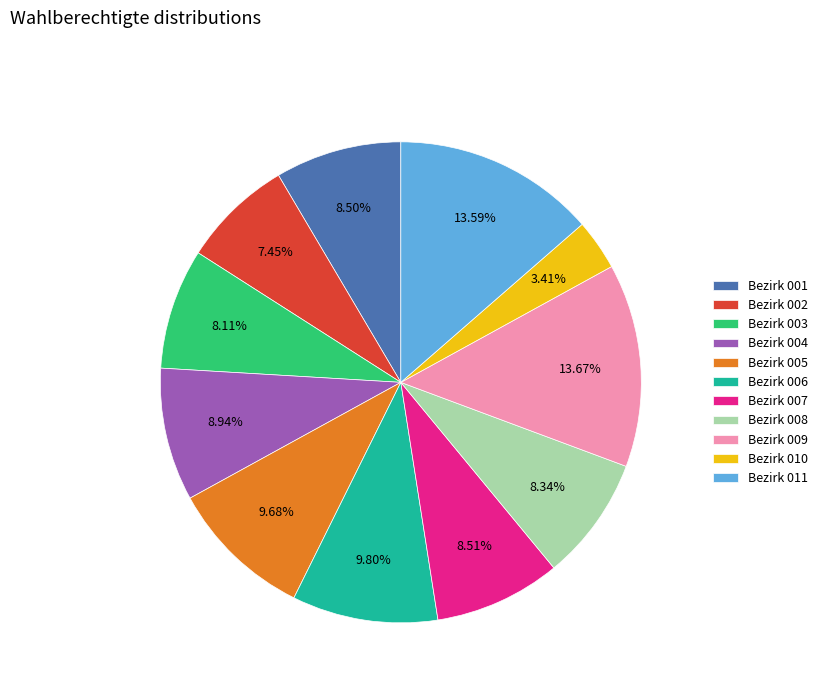

Does Bezirk 008 represent more than half of the total?

No